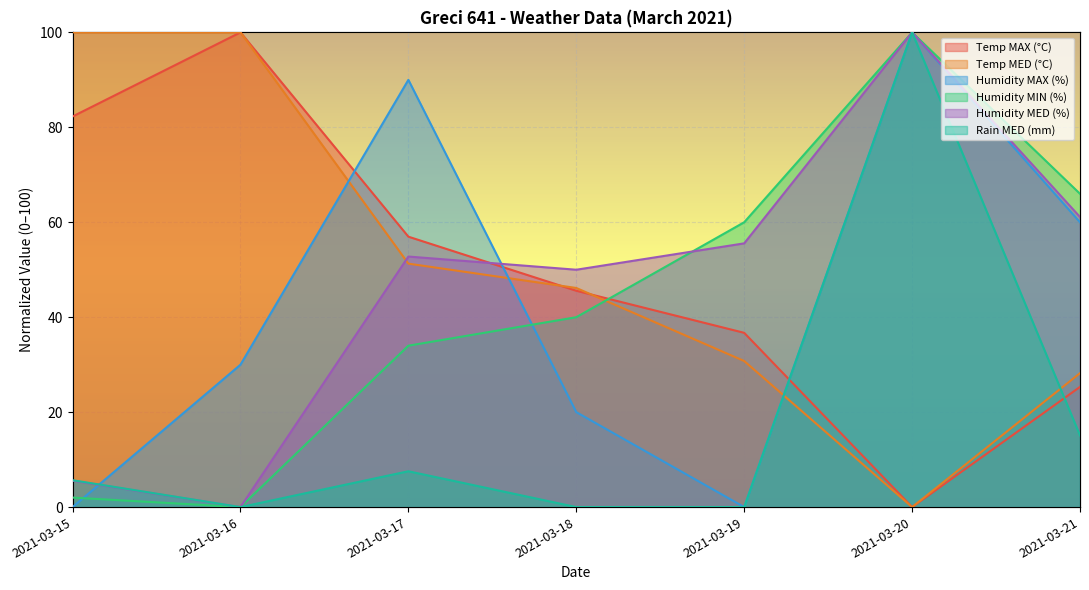

How many data points does each series have?

7